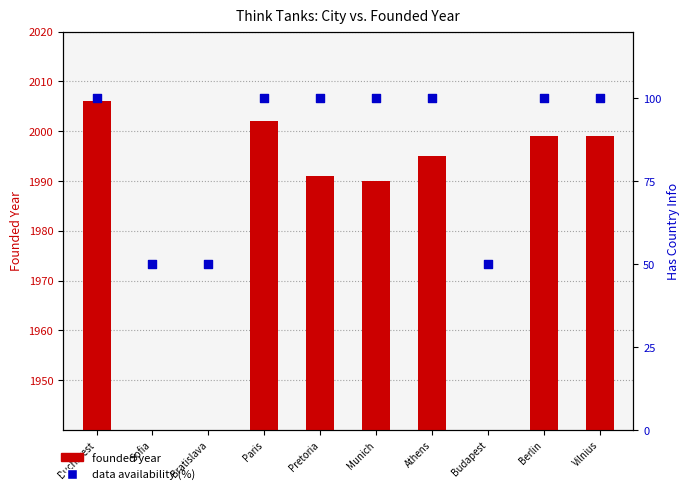

At how many categories does at least one series exceed 553?

7